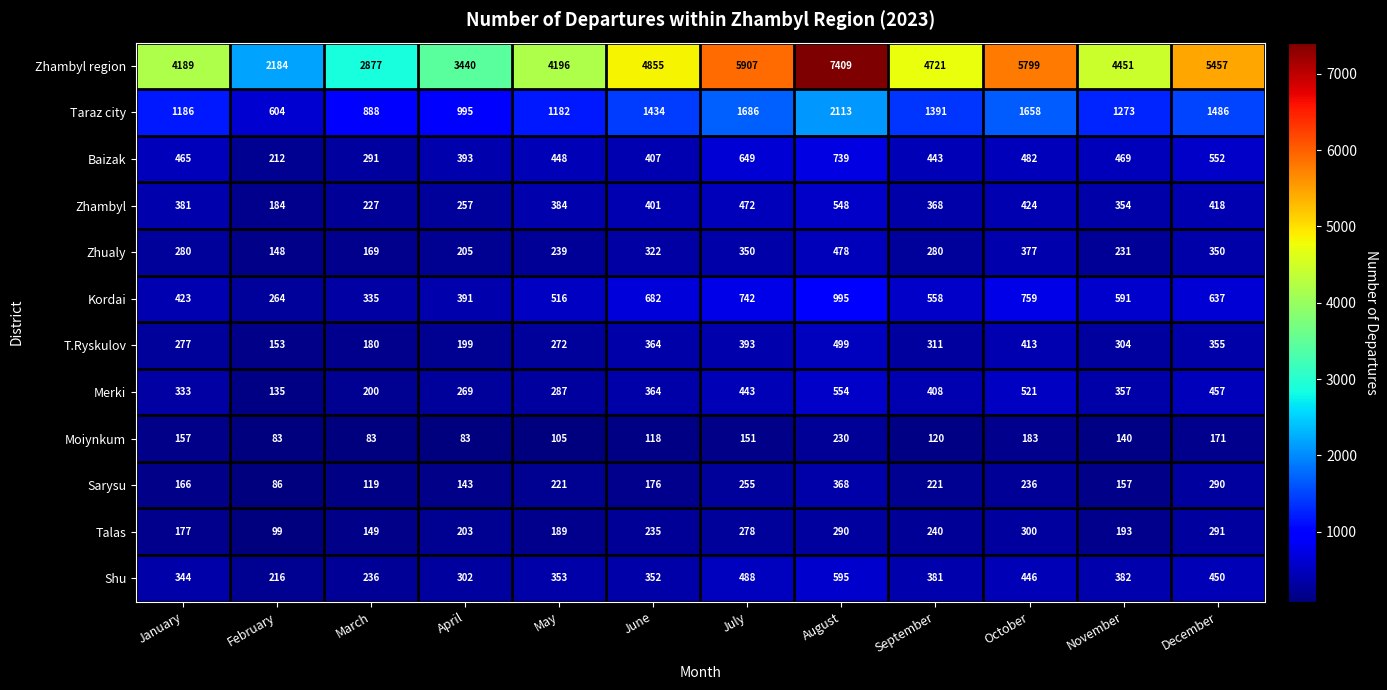

List the series in order of their peak value, highest first.

Zhambyl region, Taraz city, Kordai, Baizak, Shu, Merki, Zhambyl, T.Ryskulov, Zhualy, Sarysu, Talas, Moiynkum